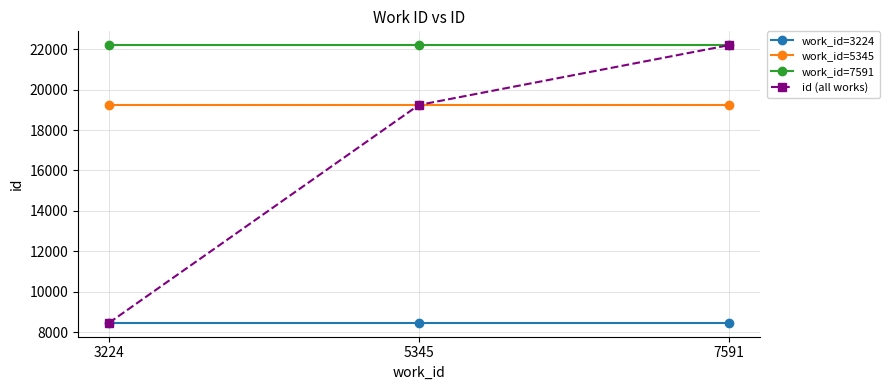

Rank the categories by id (all works) value from highest to lowest.

7591, 5345, 3224